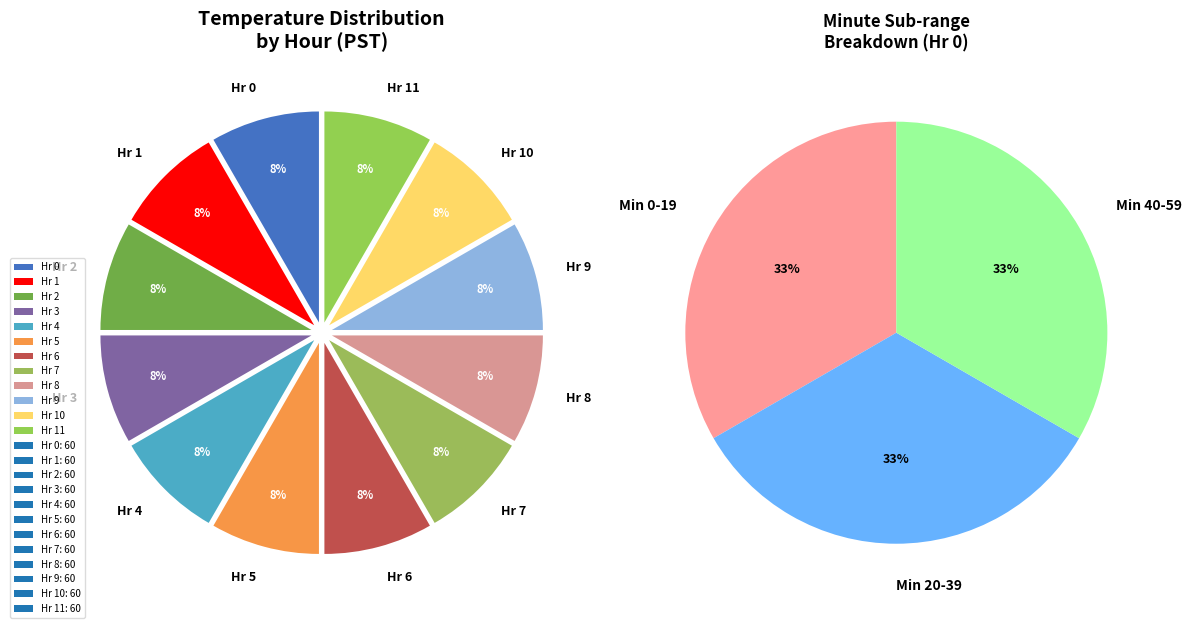

Which slice is the smallest?

Hour 3